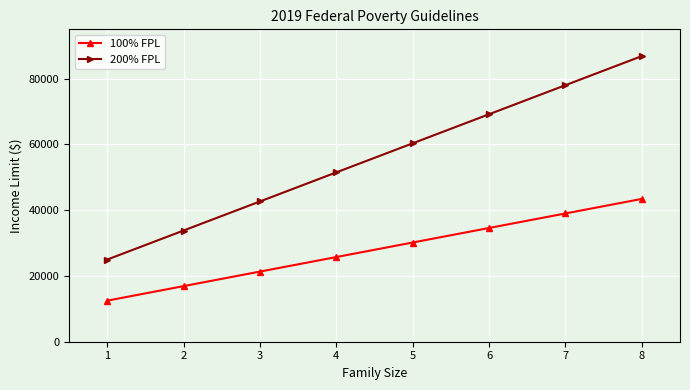

Does the chart display data point markers on the line(s)?

Yes